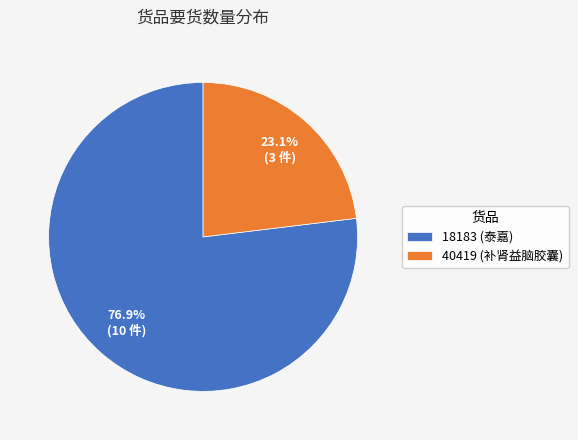

To the nearest percent, what is the difference between the 18183 and 40419 slice percentages?

54%